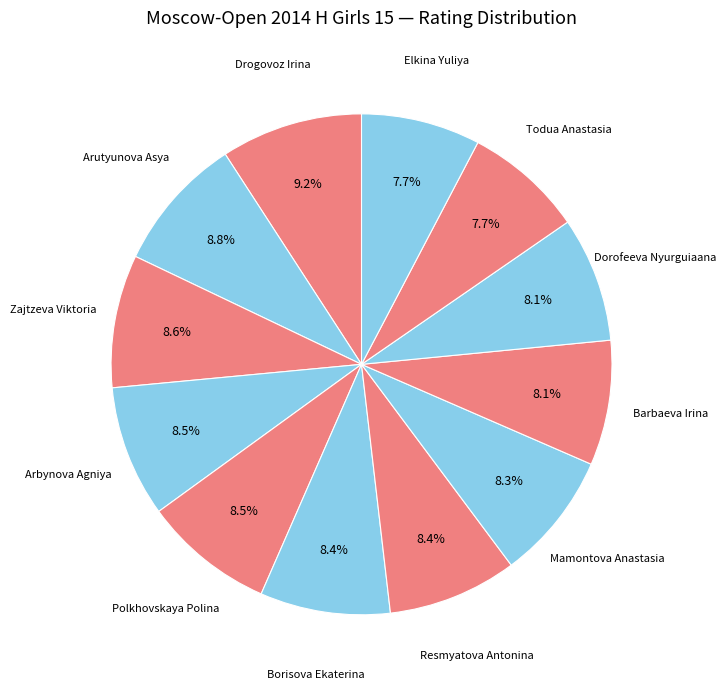

How many slices are in this pie chart?

12